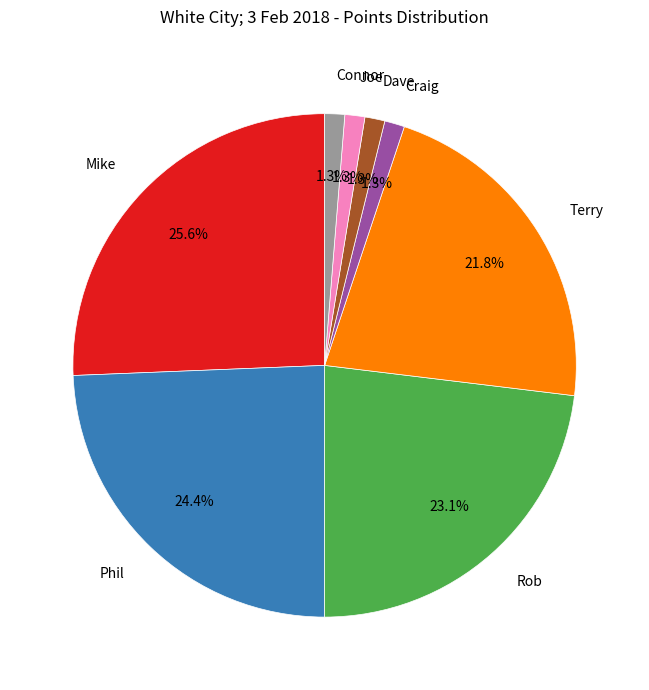

Is there a majority slice in this chart?

No